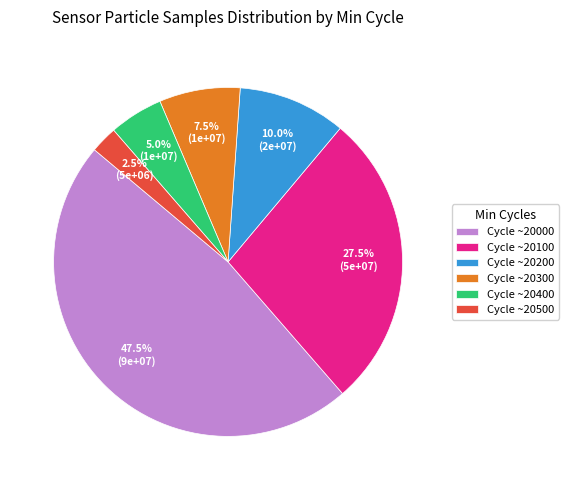

Does any single category account for the majority?

No